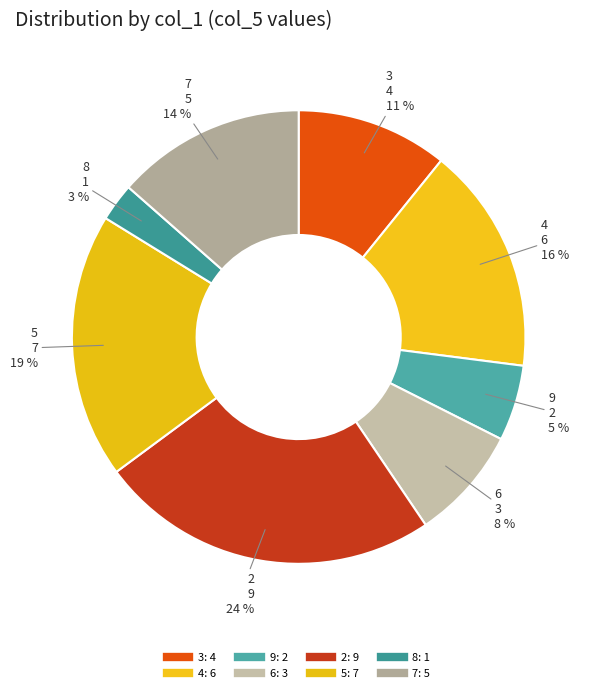

How many slices are in this pie chart?

8